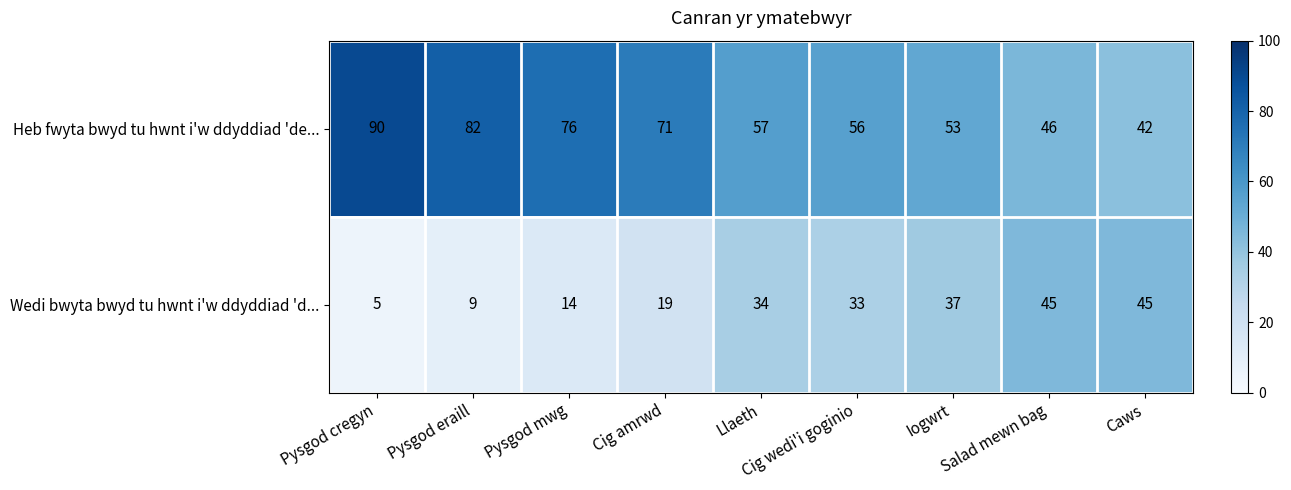

Which series changed the most between Cig amrwd and Llaeth?

Wedi bwyta bwyd tu hwnt i'w ddyddiad 'd...